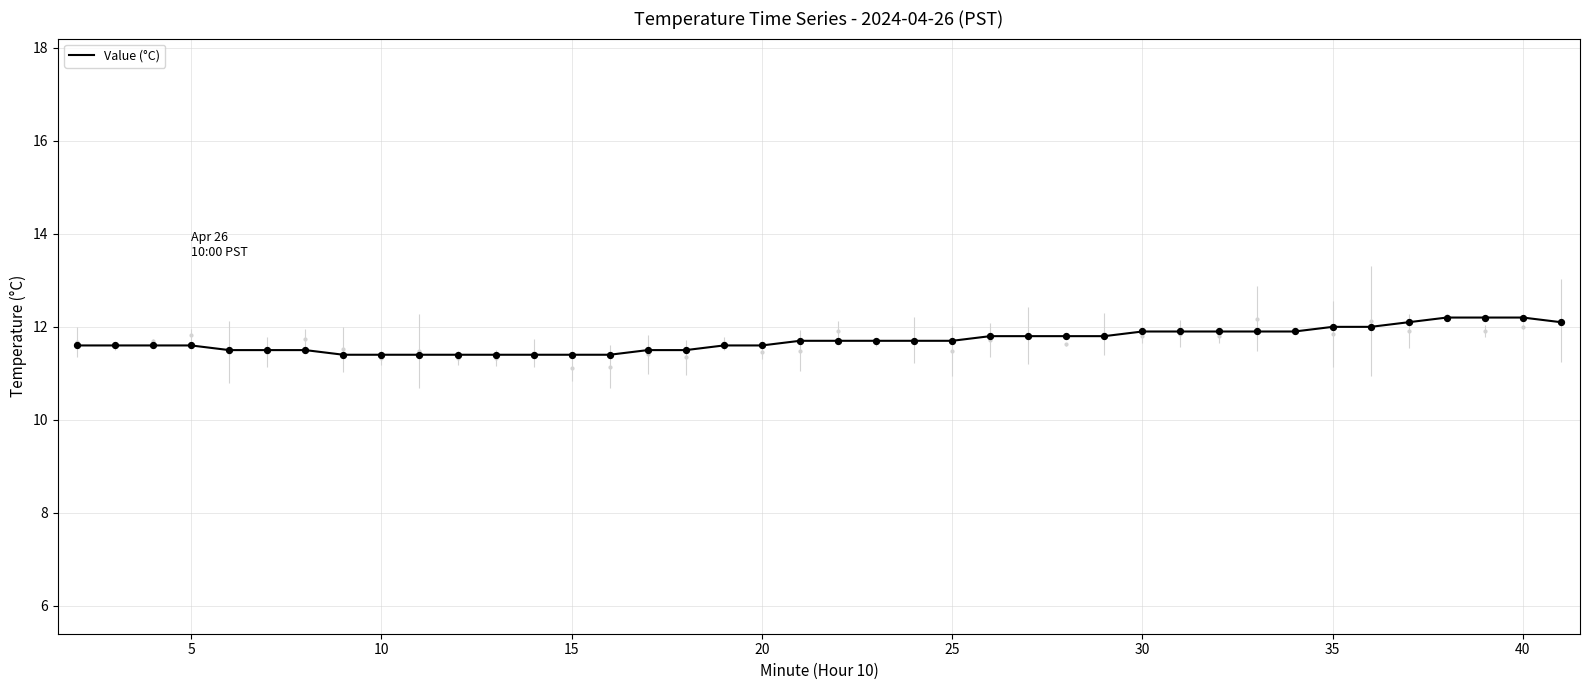

What is the highest value of the Value (°C) series?

12.2